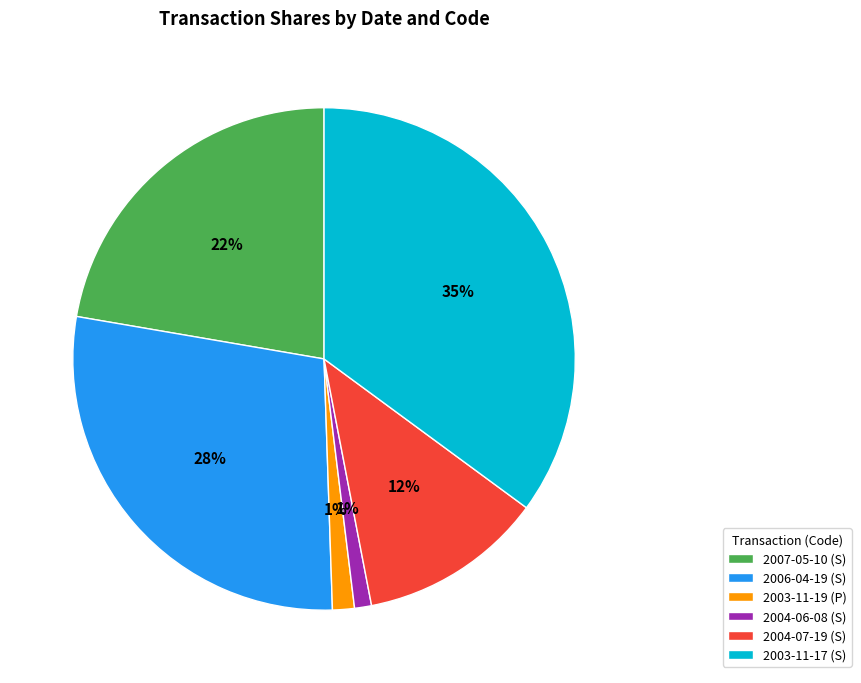

Is the sum of 2006-04-19 (S) and 2003-11-17 (S) greater than half?

Yes